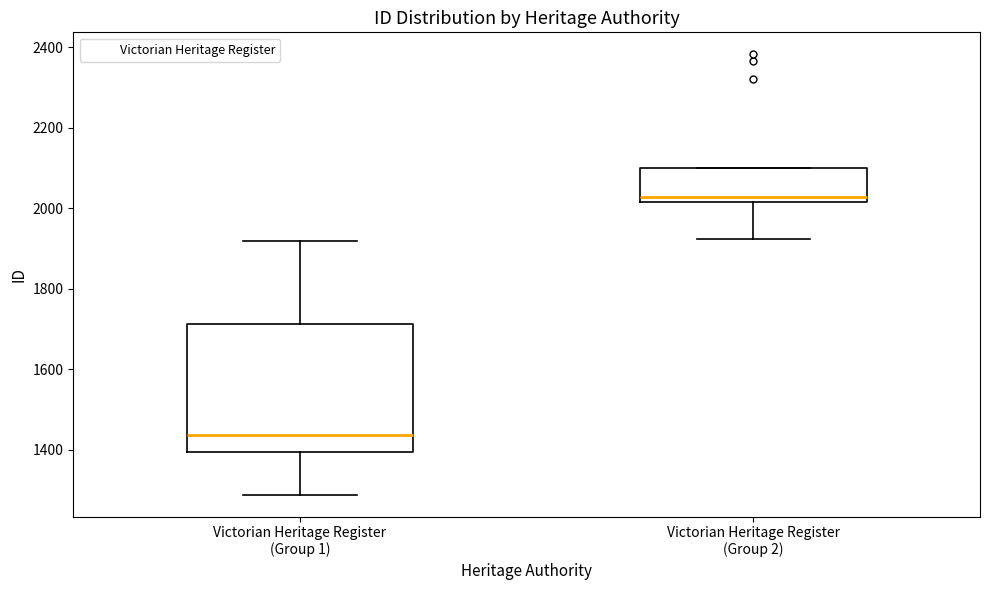

Reading left to right, transcribe this box plot: for each box, give where its median line is, the range the box spans, and where its two whiskers end, as read against the y-axis. The values are not printed on the chart, so give them approximately, as read against the axis.

Victorian Heritage Register (Group 1): median 1440, box 1400 to 1720, whiskers 1280 to 1920
Victorian Heritage Register (Group 2): median 2020 (just above the box's lower edge), box 2020 to 2100, whiskers 1920 to 2100